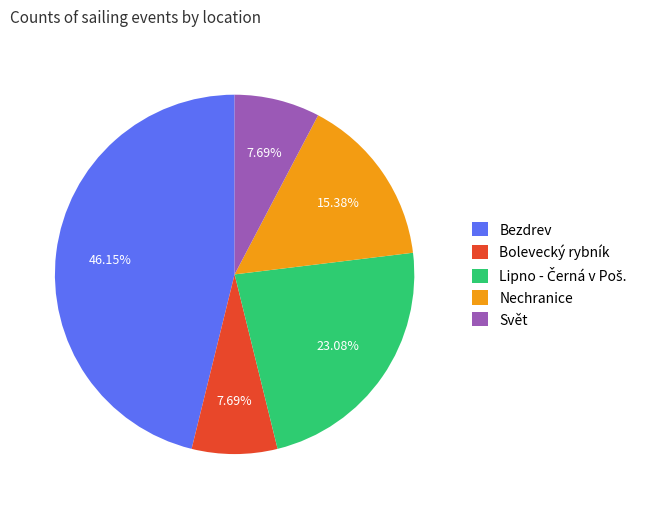

Does any single category account for the majority?

No